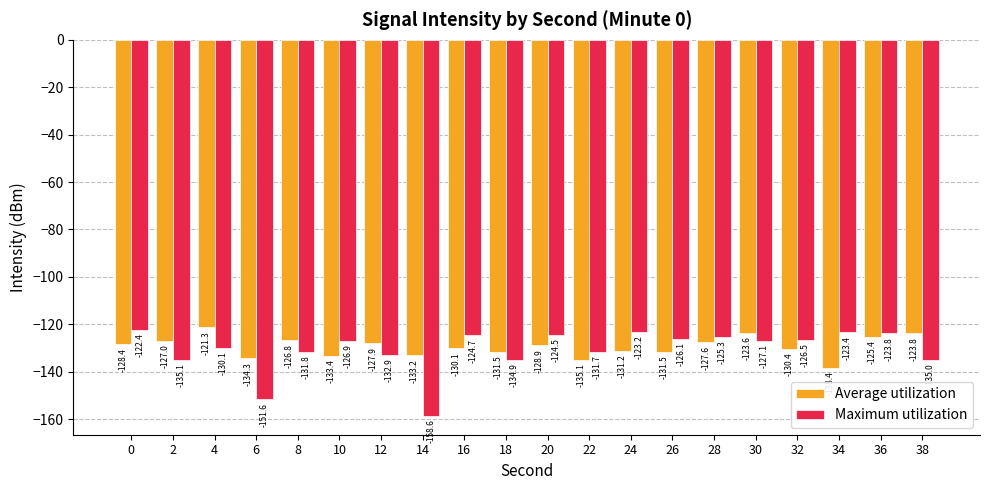

Rank the series at 12 from lowest to highest value.

Maximum utilization, Average utilization